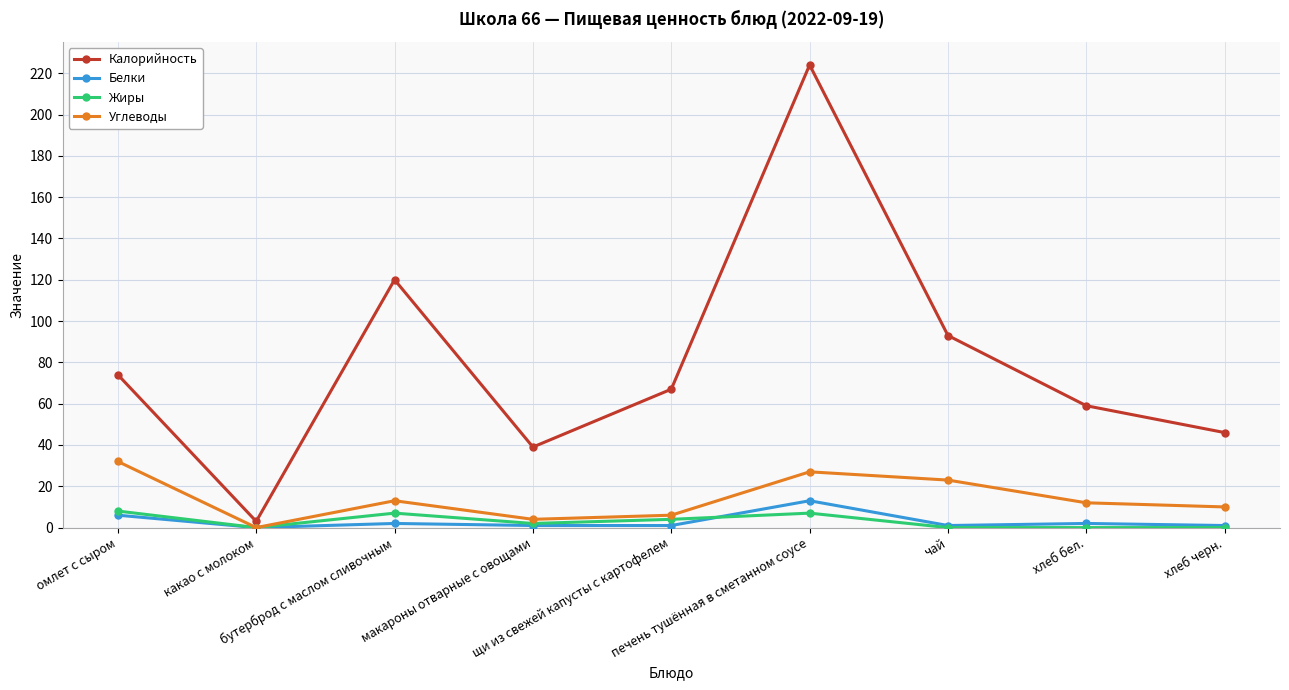

Reading left to right, what are all the values shown in this chart?

Калорийность: 74	3	120	39	67	224	93	59	46
Белки: 6	0	2	1	1	13	1	2	1
Жиры: 8	0	7	2	4	7	0	0	0
Углеводы: 32	0	13	4	6	27	23	12	10